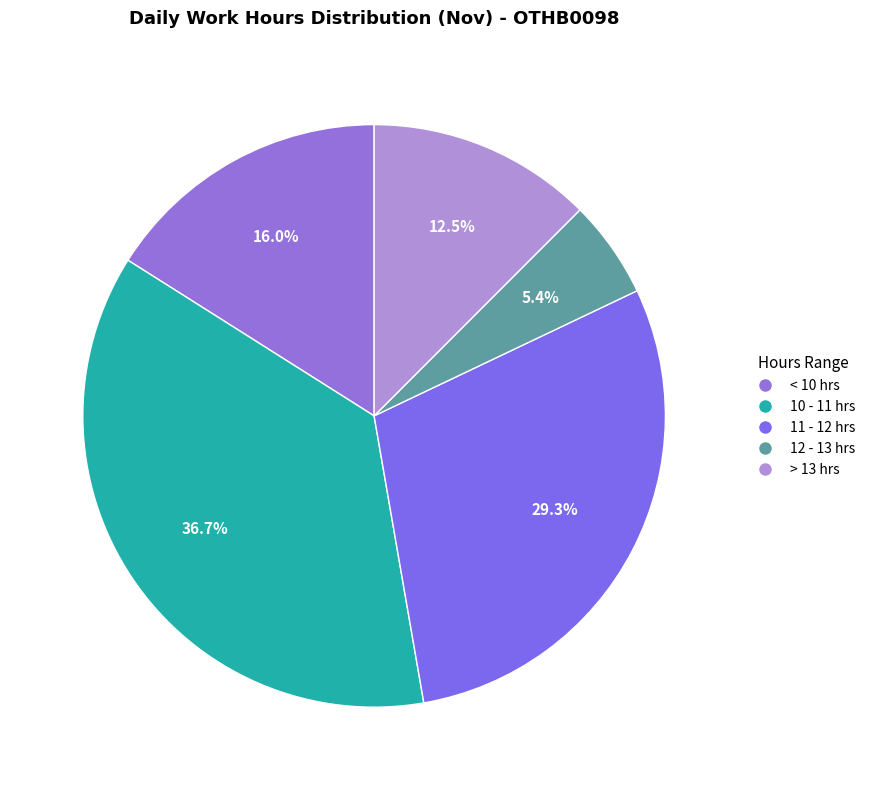

To the nearest percent, what is the average slice percentage?

20%